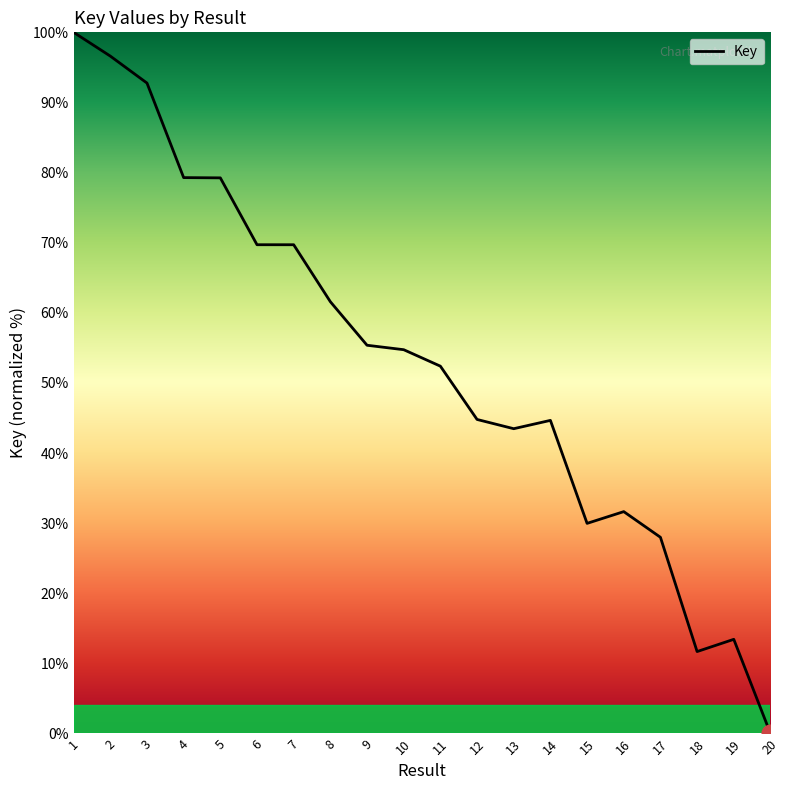

What is the change in value from 8 to 18?

-49.9